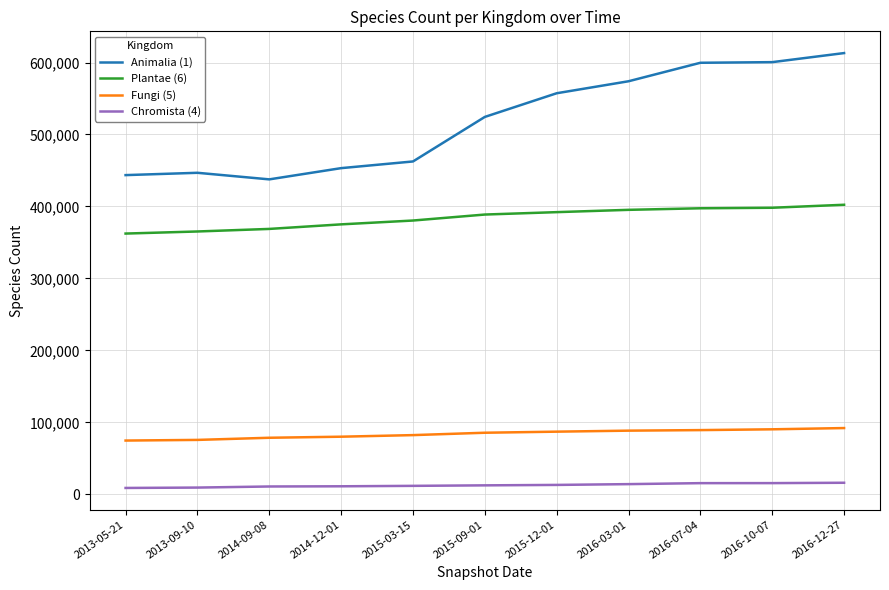

True or false: Animalia (1) and Fungi (5) cross at least once.

False